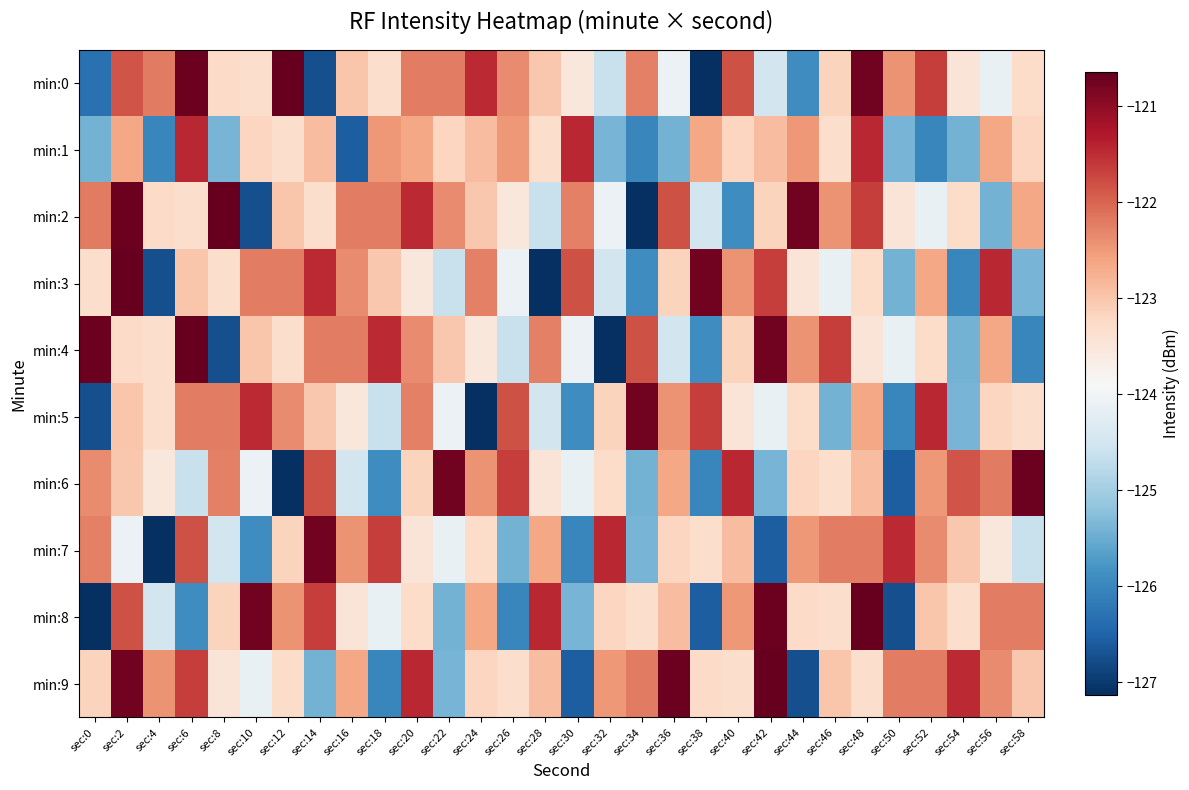

List the series in order of their peak value, lowest first.

min:1, min:5, min:7, min:6, min:0, min:2, min:3, min:4, min:8, min:9